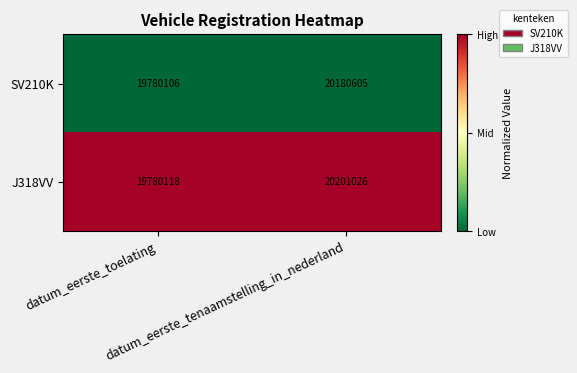

At datum_eerste_toelating, list the series in order from smallest to largest.

SV210K, J318VV